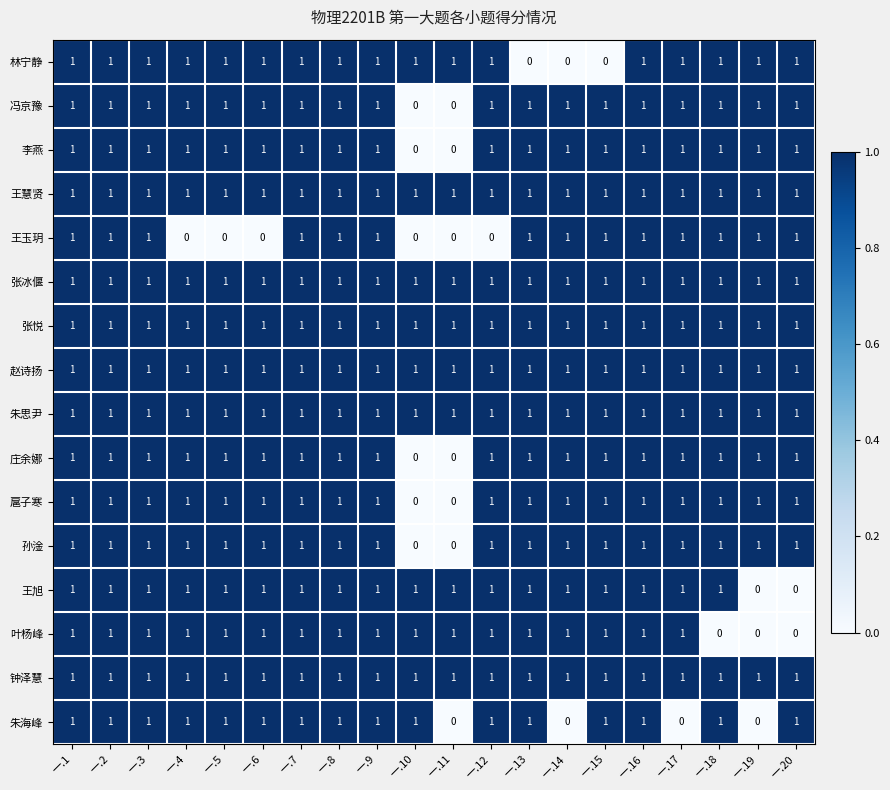

What is the total value across all series at 一.12?

15